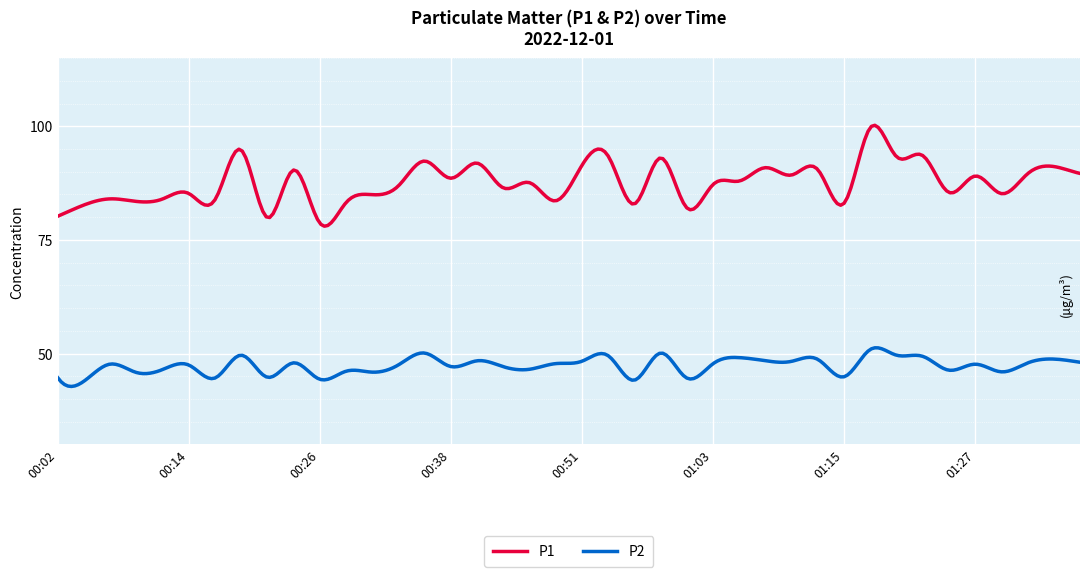

In P2, how many points are lower than both neighbors (excluding endpoints)?

16